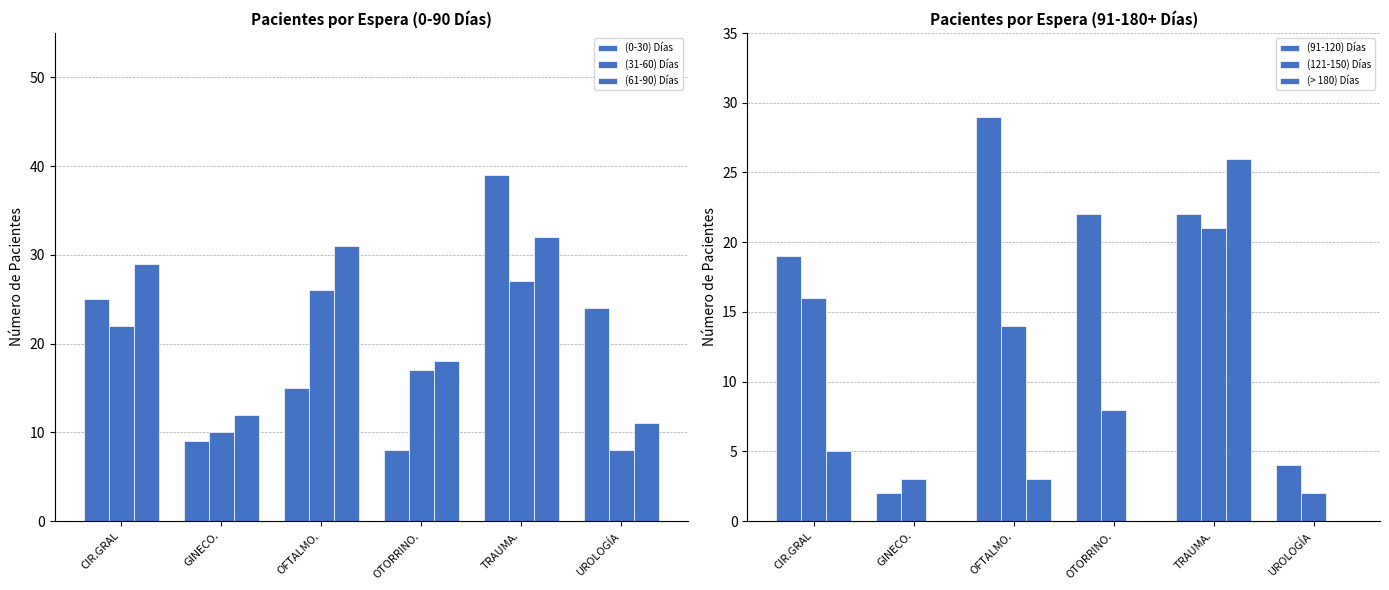

Between UROLOGÍA and OFTALMO., which is larger?

UROLOGÍA